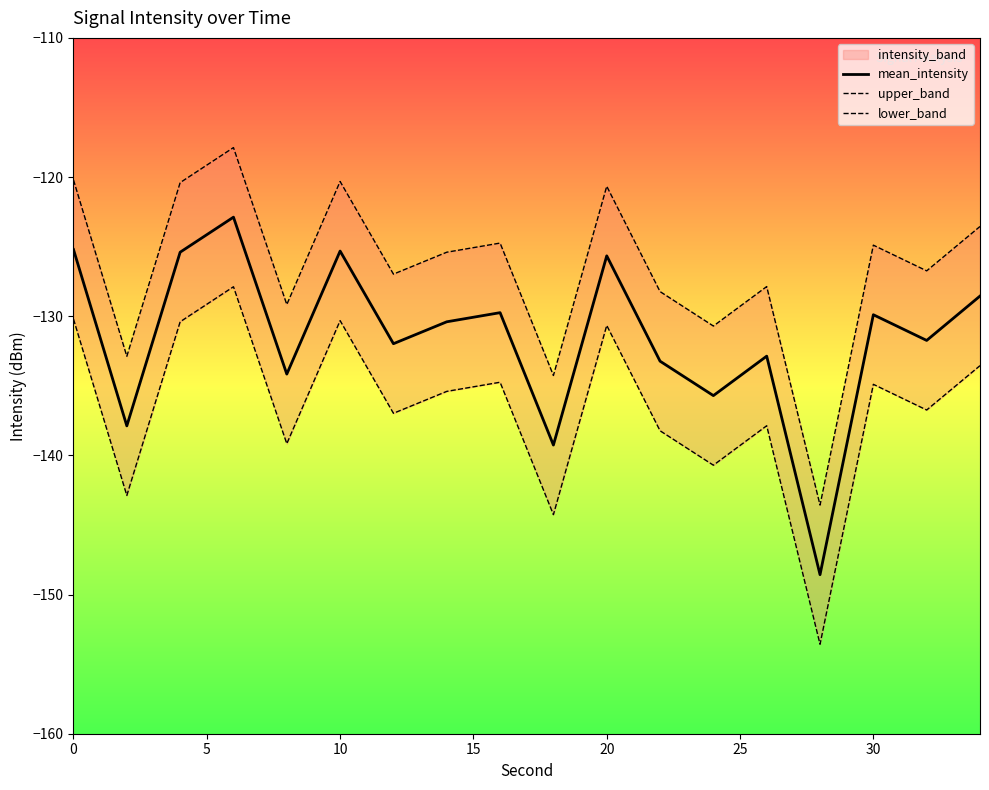

The value of mean_intensity at 0 is -70.3. True or false?

False